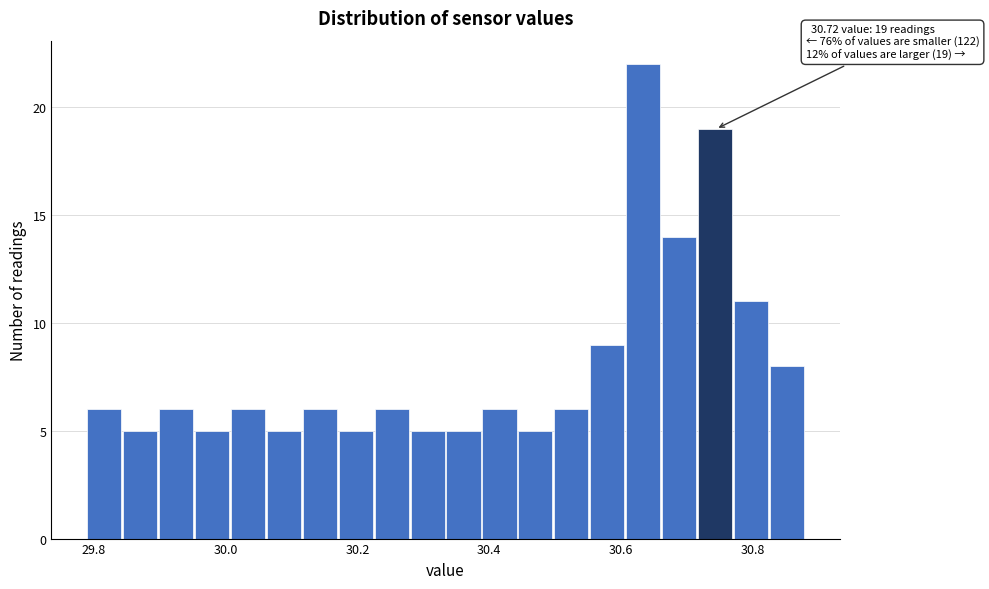

Read against the x-axis, roughly where is the centre of the tallest bar?

30.64